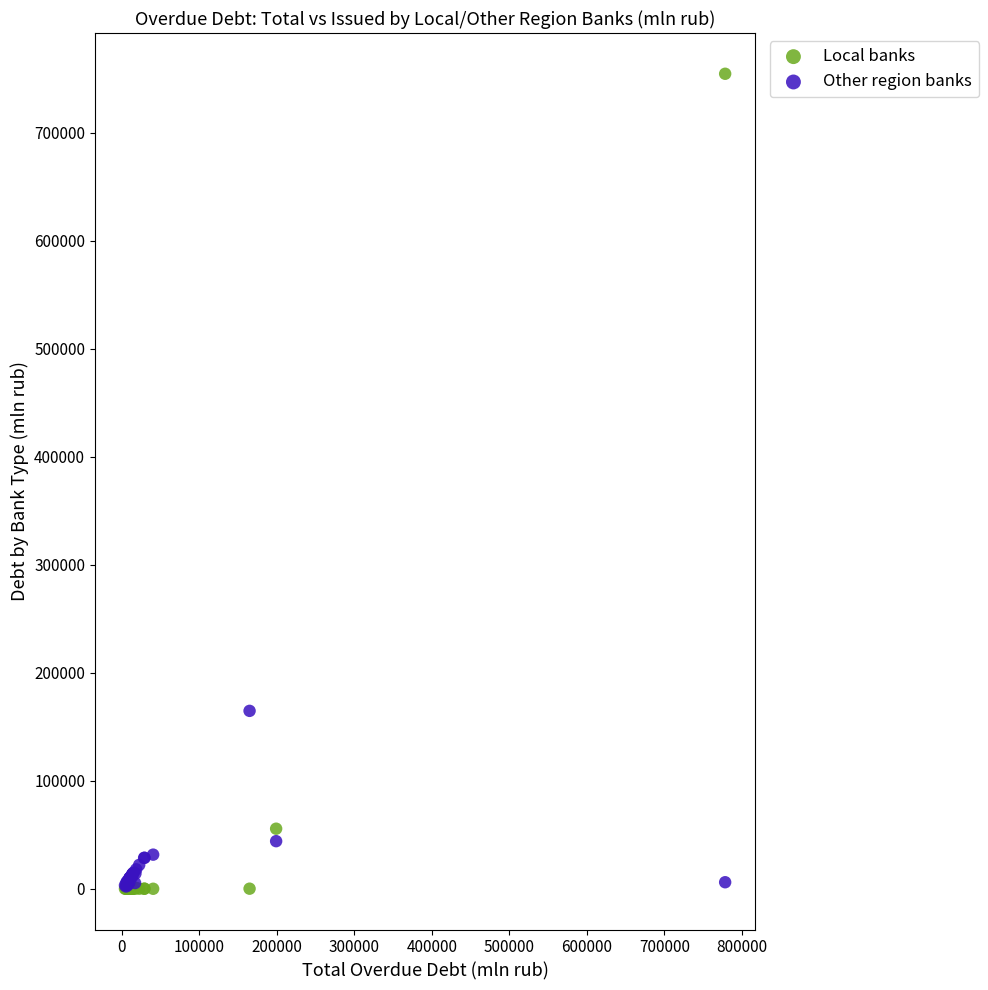

What are all the series names shown in the legend?

Local banks, Other region banks